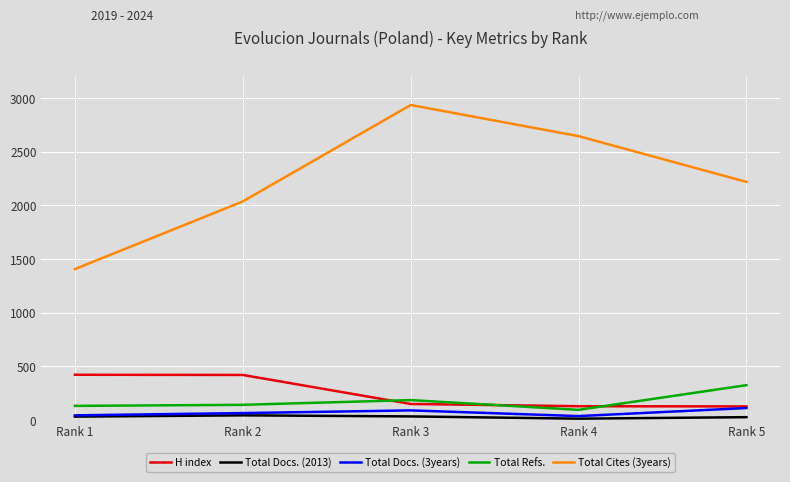

What is the average value of the Total Docs. (2013) series?

30